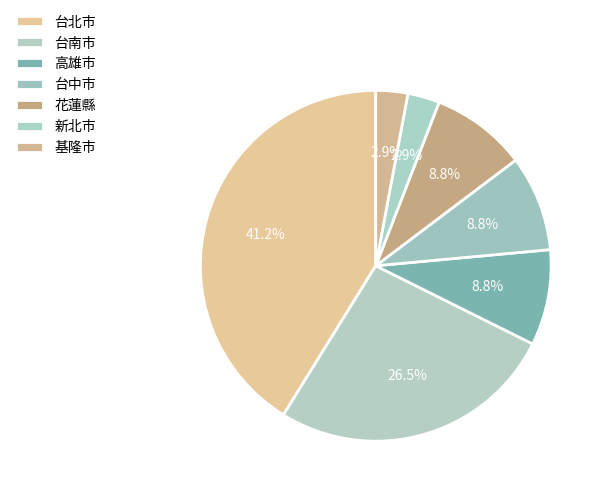

How many slices are in this pie chart?

7